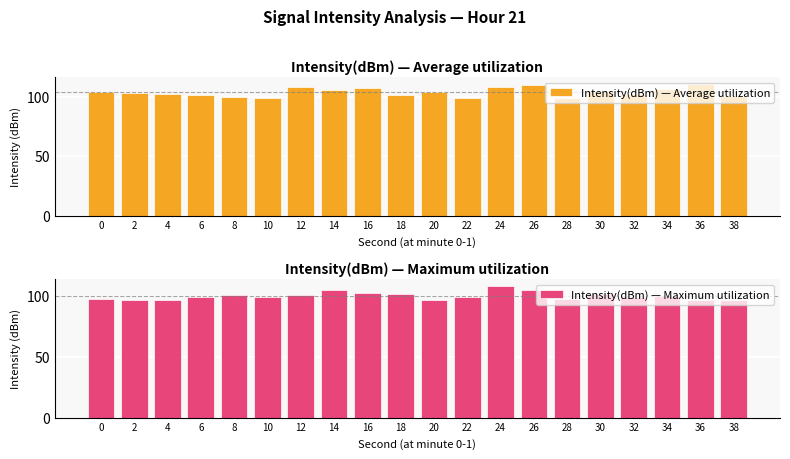

Reading left to right, list all the values displayed in this chart.

Intensity(dBm) — Average utilization: 0=104.4	2=103.5	4=102.9	6=101.7	8=100.3	10=99.3	12=108.3	14=105.6	16=107.6	18=101.7	20=104.2	22=99.5	24=108.7	26=110.4	28=99.3	30=105.2	32=102.9	34=106.9	36=111.2	38=101.0
Intensity(dBm) — Maximum utilization: 0=97.9	2=97.1	4=97.3	6=99.3	8=101.0	10=99.3	12=101.0	14=105.6	16=102.9	18=101.7	20=97.3	22=99.3	24=108.7	26=105.3	28=97.9	30=101.7	32=99.3	34=100.3	36=97.1	38=97.3